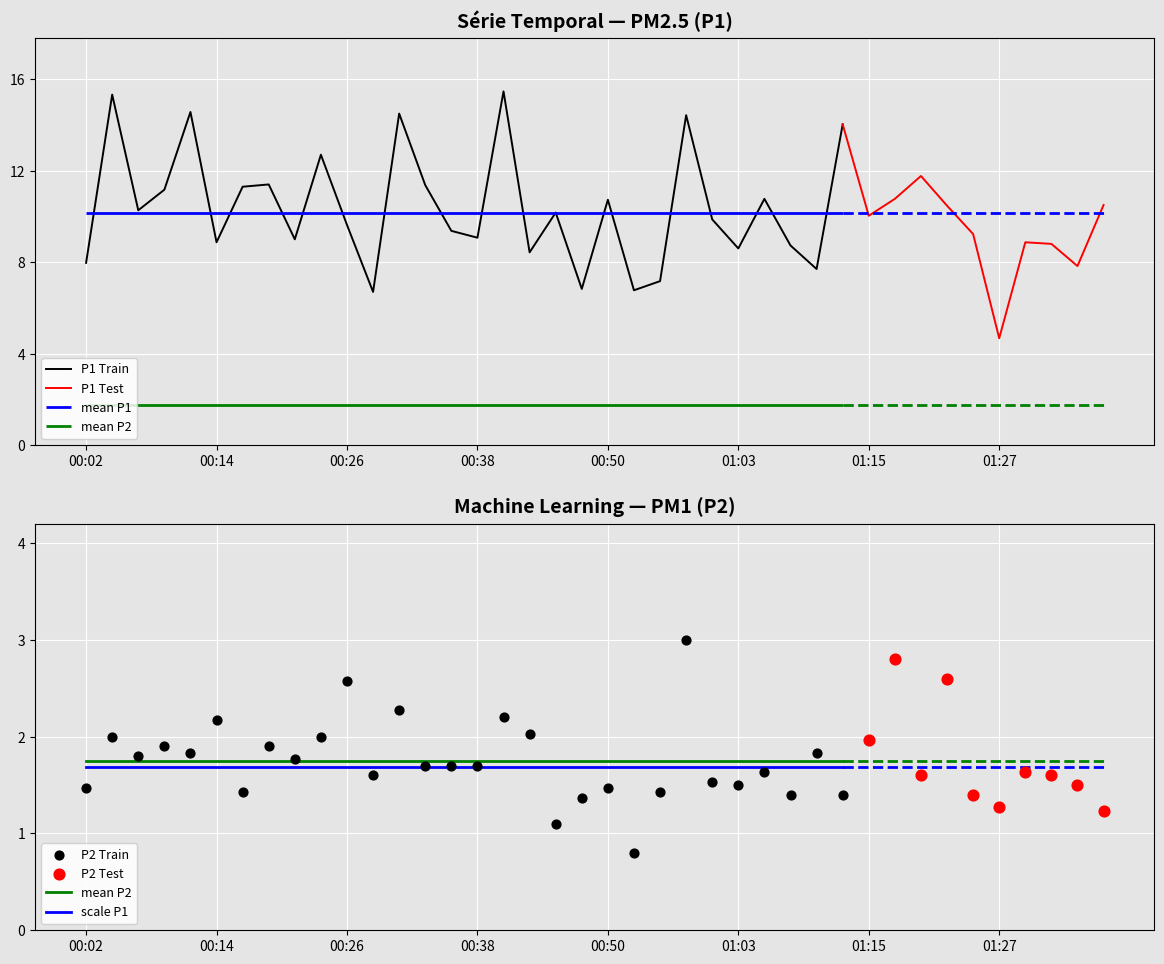

Which series reaches the maximum Y coordinate?

P1